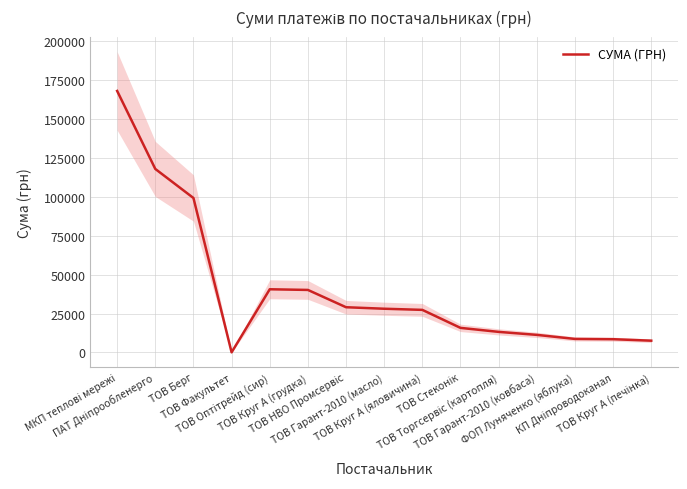

What is the change in value from ПАТ Дніпрообленерго to ТОВ Берг?

-18670.8